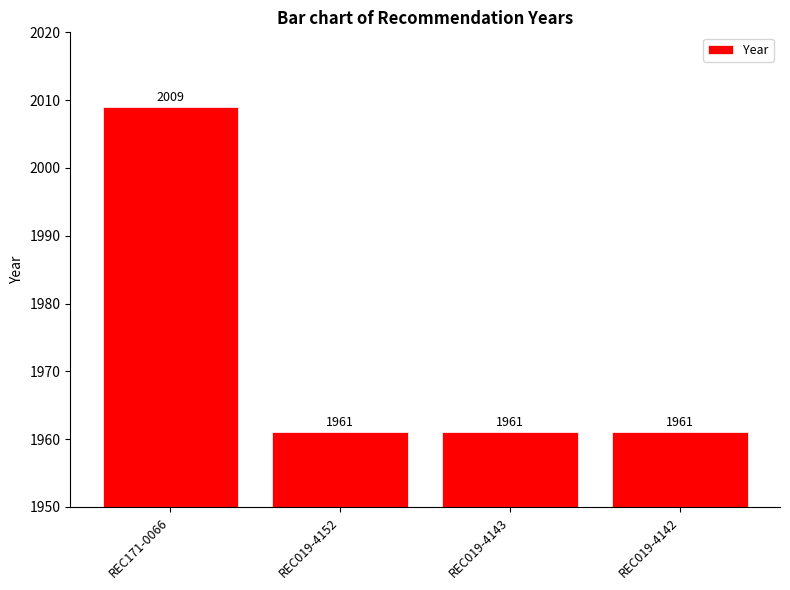

What is the sum of all values?

7892